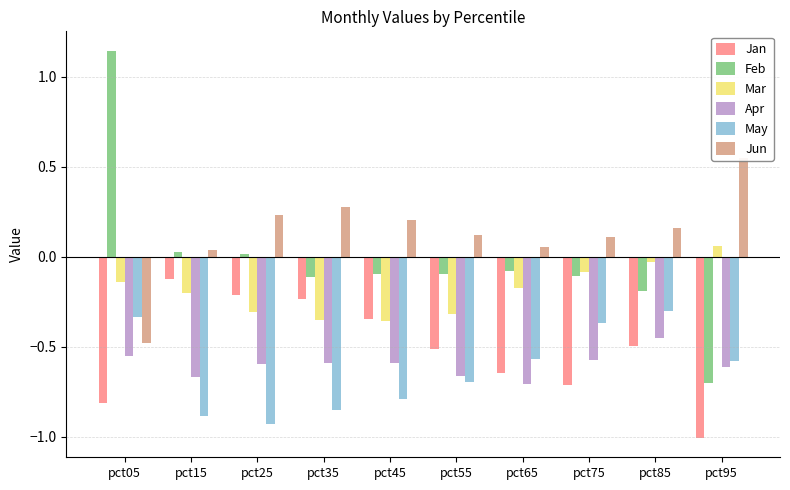

Reading left to right, transcribe all the data shown in this chart.

Jan: pct05=-0.8	pct15=-0.1	pct25=-0.2	pct35=-0.2	pct45=-0.3	pct55=-0.5	pct65=-0.6	pct75=-0.7	pct85=-0.5	pct95=-1.0
Feb: pct05=1.1	pct15=0.0	pct25=0.0	pct35=-0.1	pct45=-0.1	pct55=-0.1	pct65=-0.1	pct75=-0.1	pct85=-0.2	pct95=-0.7
Mar: pct05=-0.1	pct15=-0.2	pct25=-0.3	pct35=-0.3	pct45=-0.4	pct55=-0.3	pct65=-0.2	pct75=-0.1	pct85=-0.0	pct95=0.1
Apr: pct05=-0.5	pct15=-0.7	pct25=-0.6	pct35=-0.6	pct45=-0.6	pct55=-0.7	pct65=-0.7	pct75=-0.6	pct85=-0.5	pct95=-0.6
May: pct05=-0.3	pct15=-0.9	pct25=-0.9	pct35=-0.9	pct45=-0.8	pct55=-0.7	pct65=-0.6	pct75=-0.4	pct85=-0.3	pct95=-0.6
Jun: pct05=-0.5	pct15=0.0	pct25=0.2	pct35=0.3	pct45=0.2	pct55=0.1	pct65=0.1	pct75=0.1	pct85=0.2	pct95=0.5